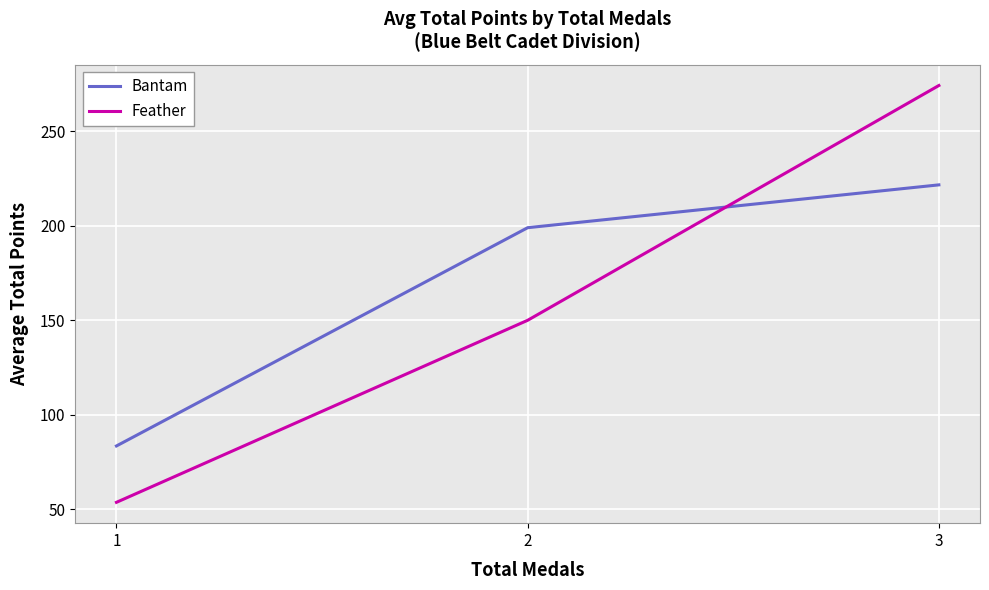

Which category has the highest value in the Bantam series?

3